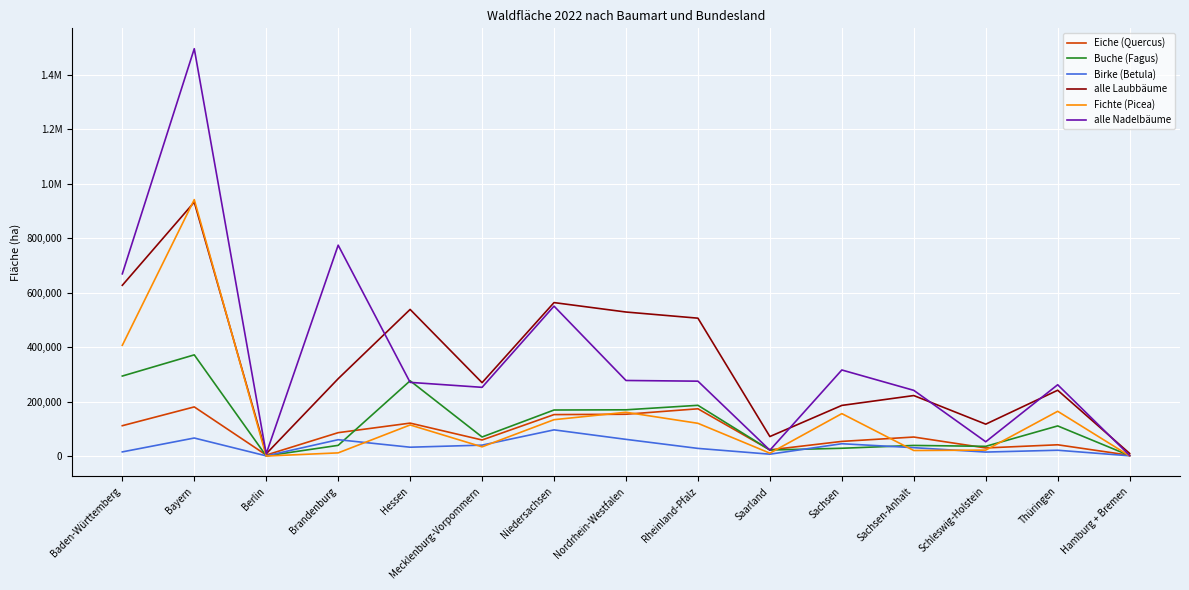

What is the maximum value shown in the chart?

1495950.9